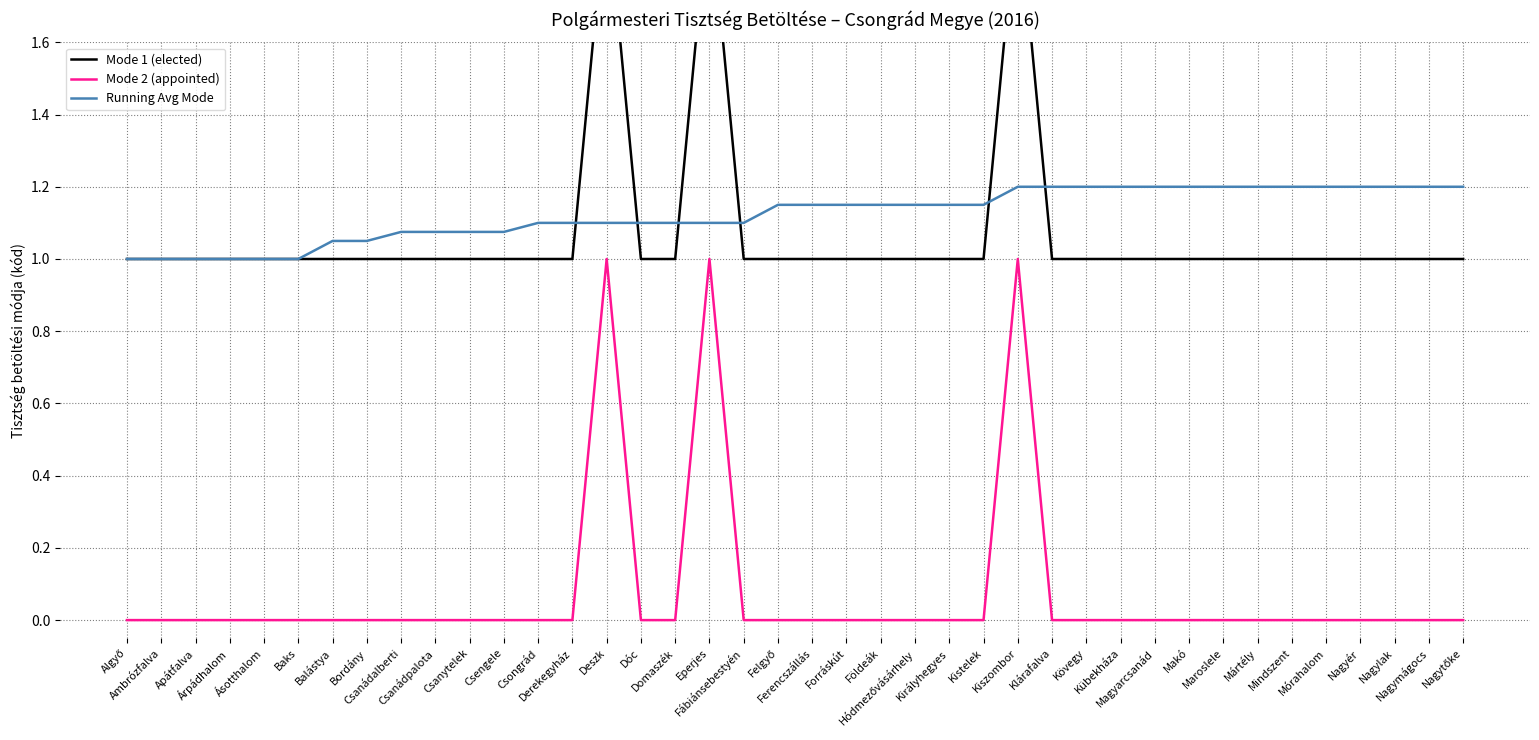

What is the label of the 7th point from the right?

Mártély